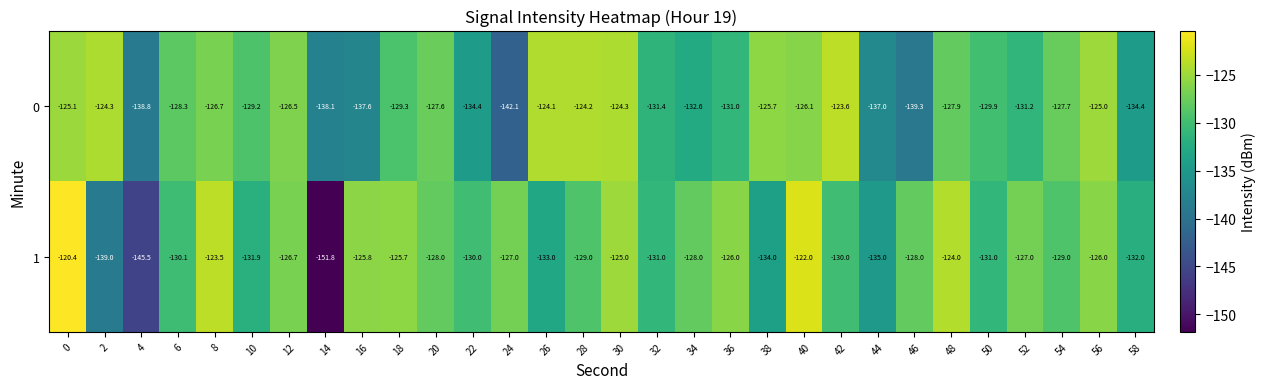

What is the maximum value shown in the chart?

-120.4